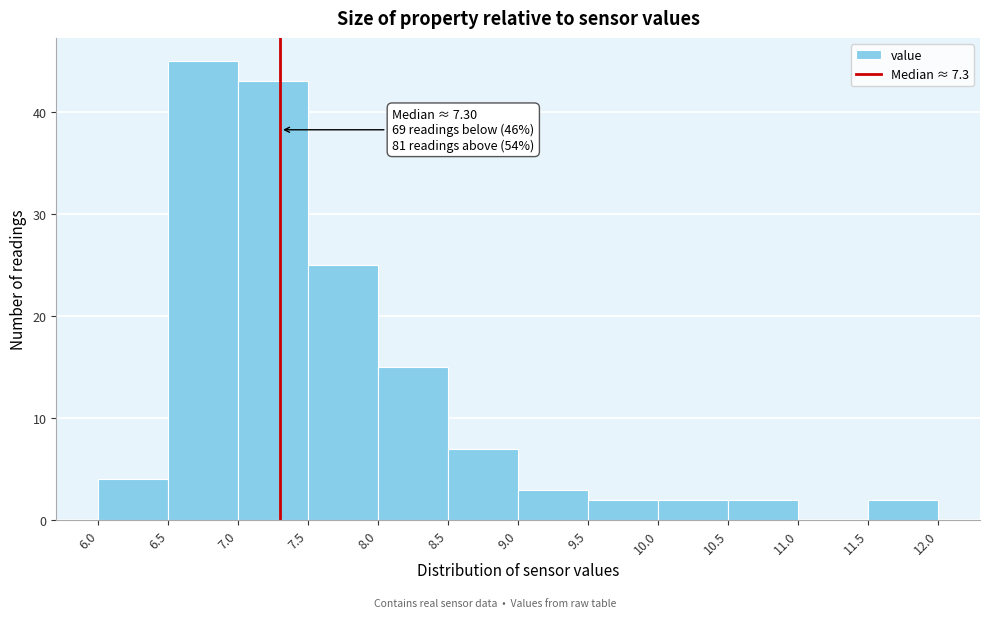

Which range on the x-axis has the tallest bar?

6.5 to 7.0